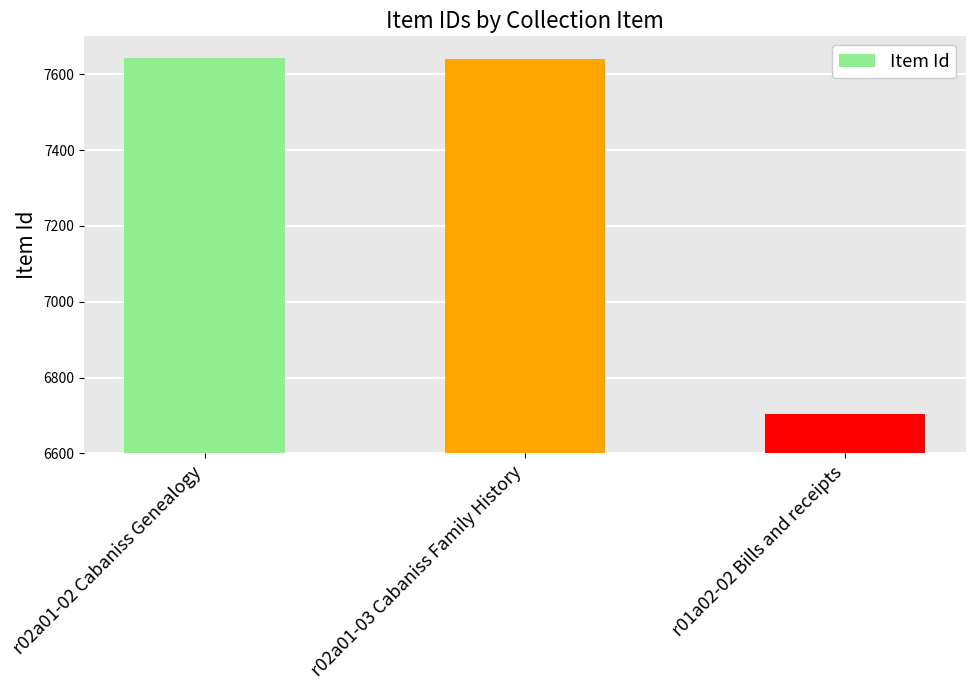

What is the difference between the maximum and minimum values?

939